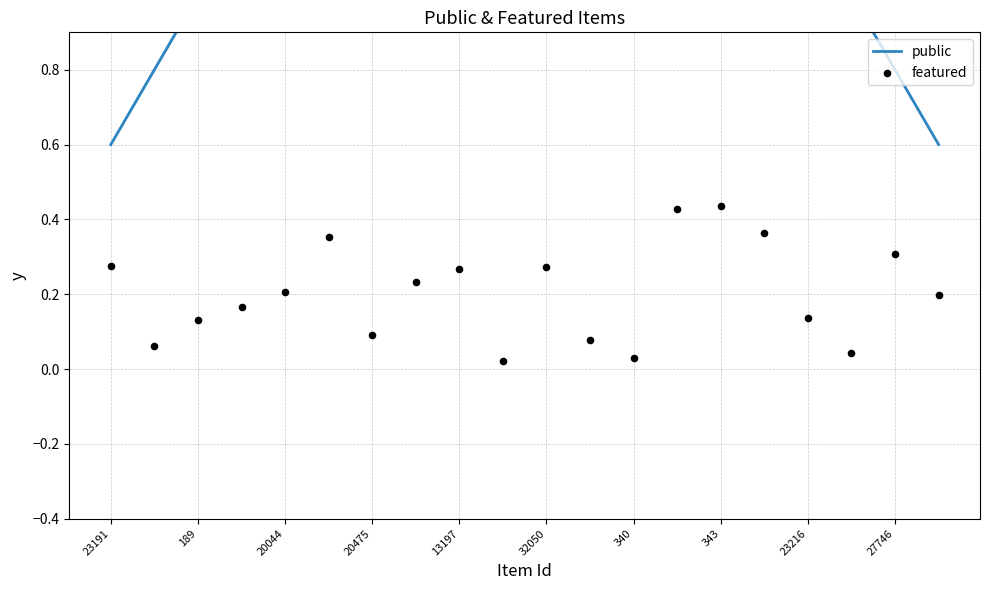

At which category is the sum across all series the highest?

343